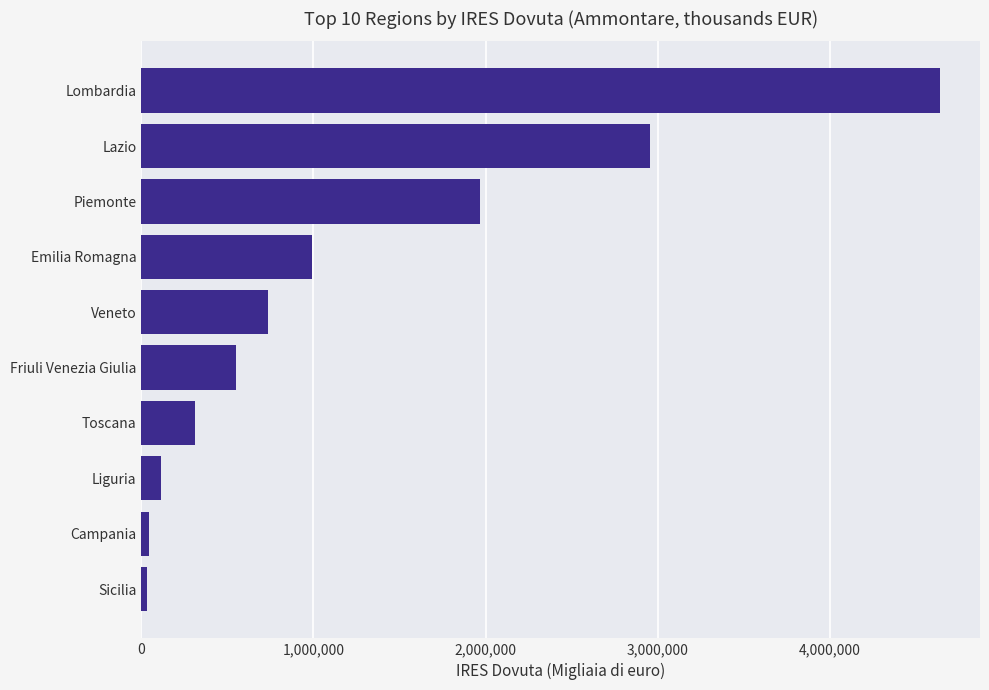

Where is the data nearest to the value 2336574?

Piemonte